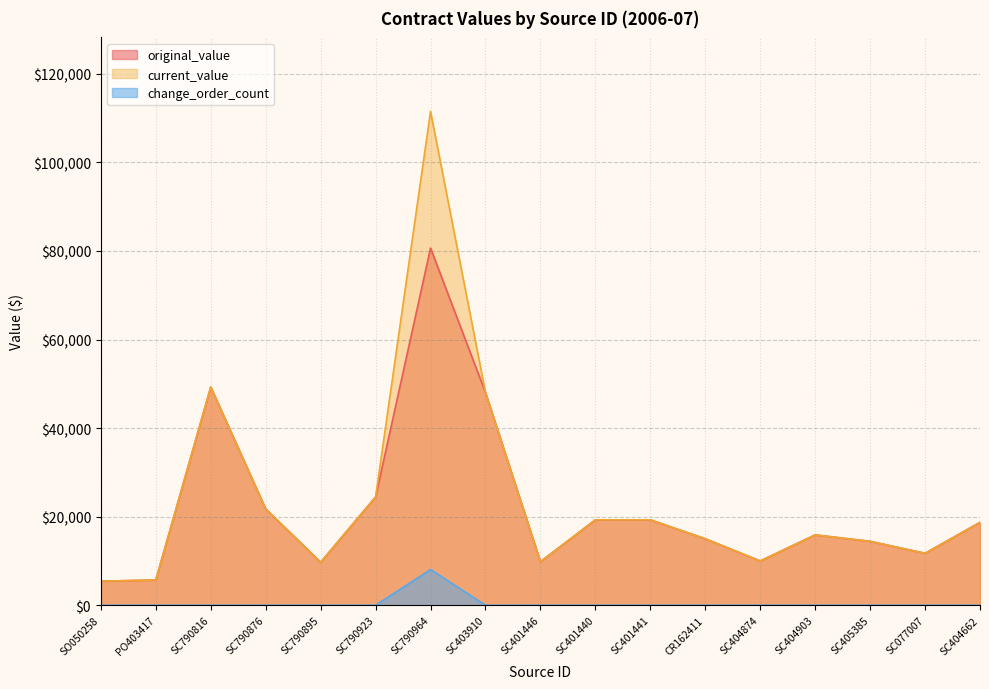

The original_value series shows 14424.0 at SC405385. True or false?

True